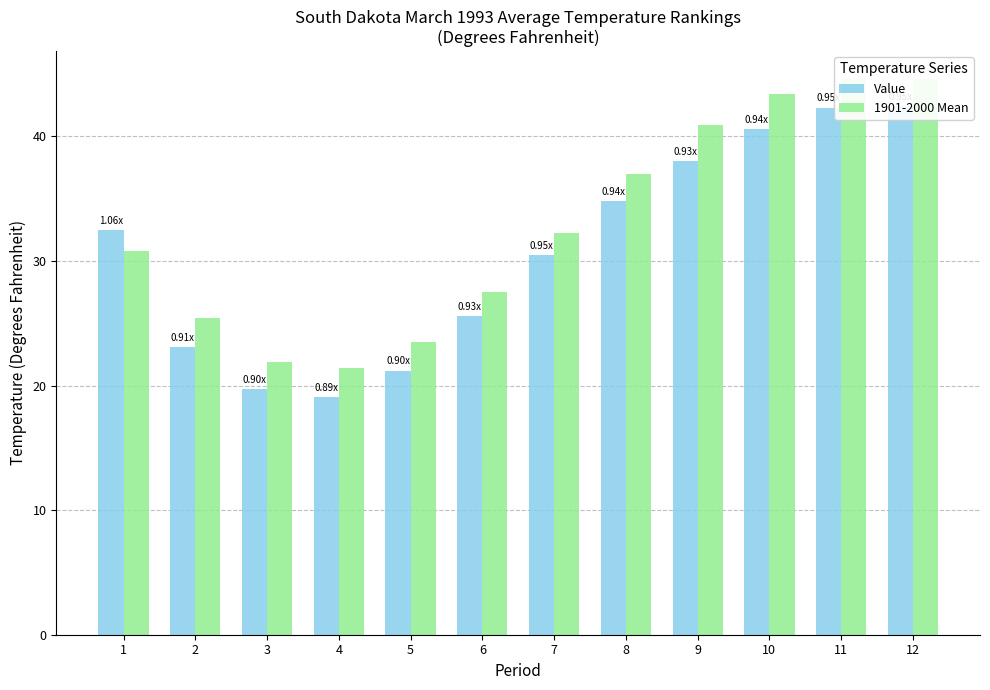

Which series has the largest total across all categories?

1901-2000 Mean